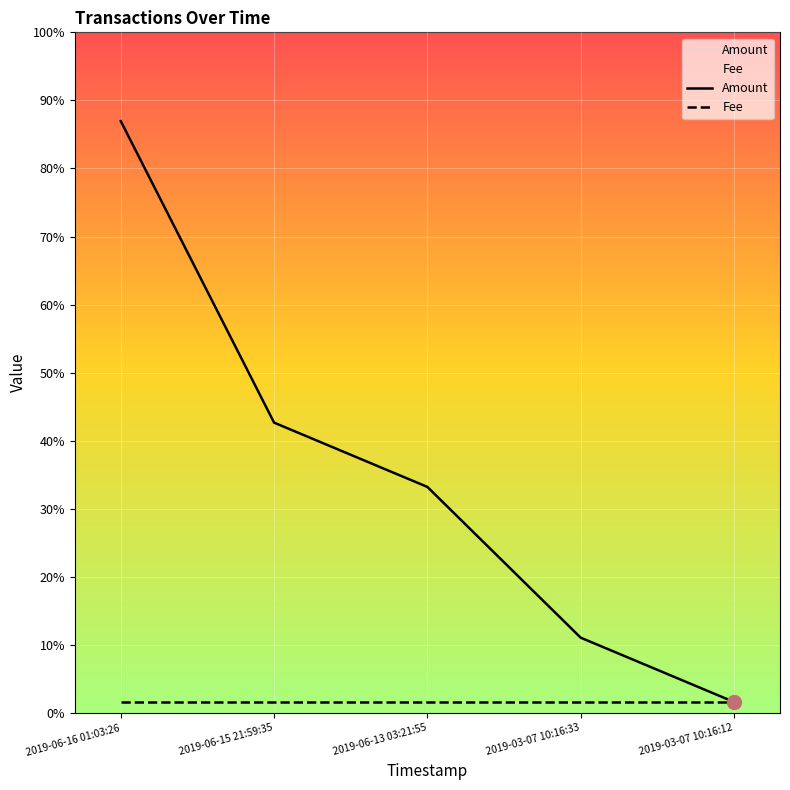

What is the value of the 4th point from the left?

0.1